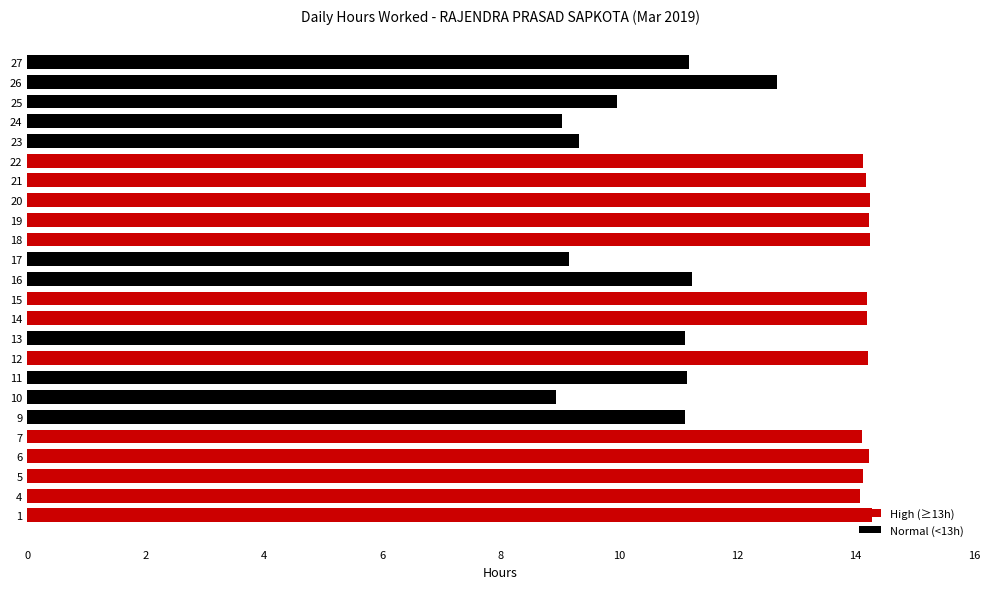

Is it true that the value at 6 is 8.6?

False